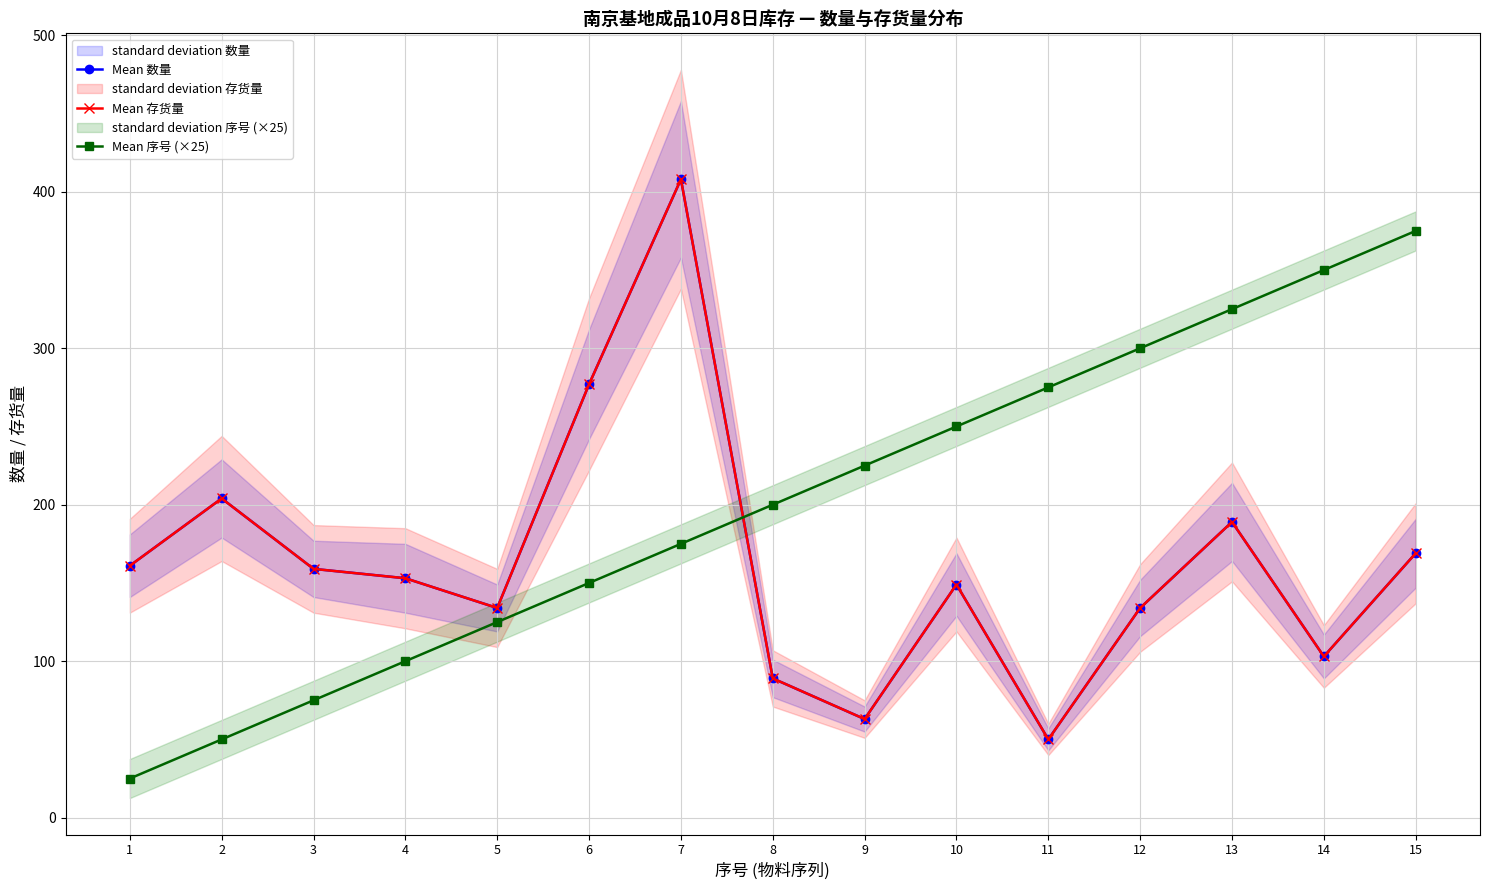

Reading right to left, transcribe all the data shown in this chart.

Mean 数量: 15=169	14=103	13=189	12=134	11=50	10=149	9=63	8=89	7=408	6=277	5=134	4=153	3=159	2=204	1=161
Mean 存货量: 15=169	14=103	13=189	12=134	11=50	10=149	9=63	8=89	7=408	6=277	5=134	4=153	3=159	2=204	1=161
Mean 序号 (×25): 15=375	14=350	13=325	12=300	11=275	10=250	9=225	8=200	7=175	6=150	5=125	4=100	3=75	2=50	1=25